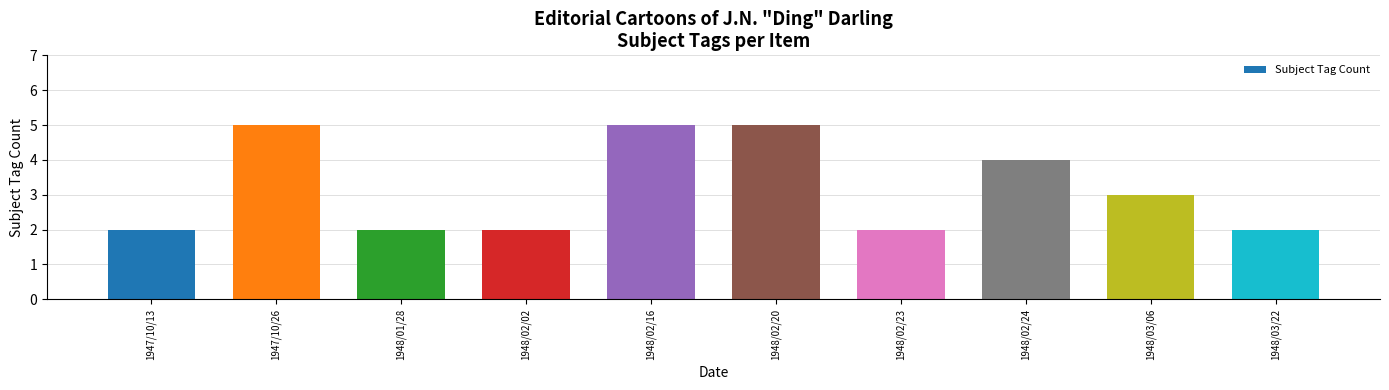

Reading left to right, extract all data points from this chart.

2	5	2	2	5	5	2	4	3	2